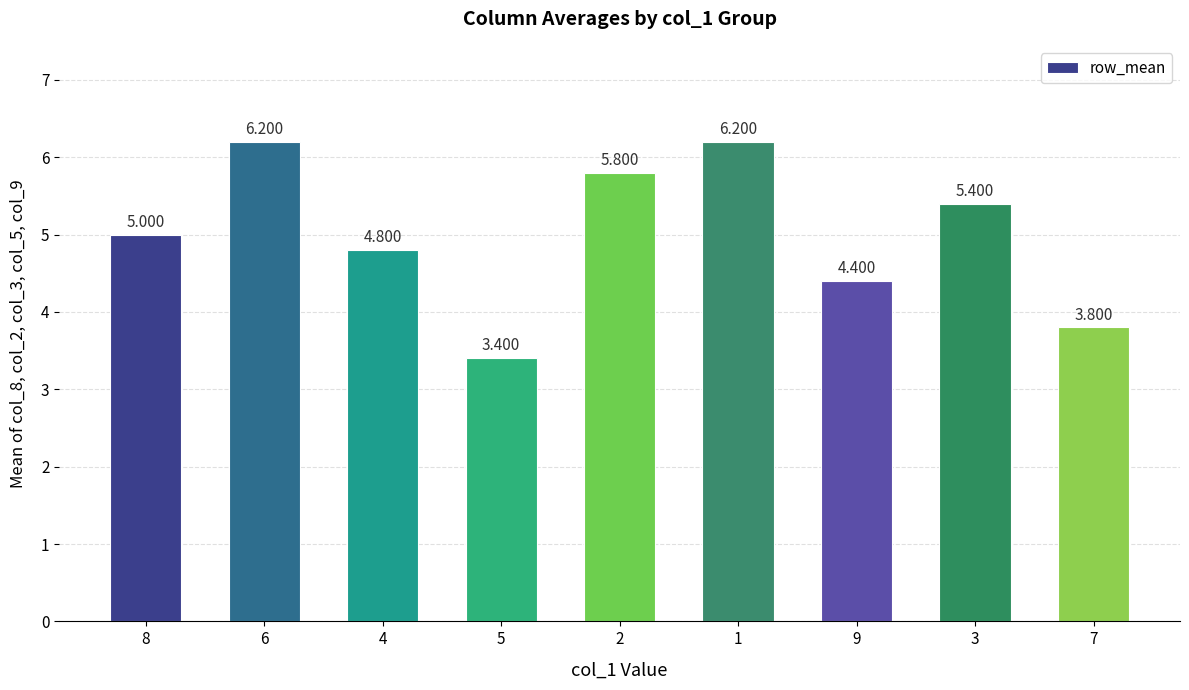

What is the ratio of the value at 4 to the value at 7?

1.3